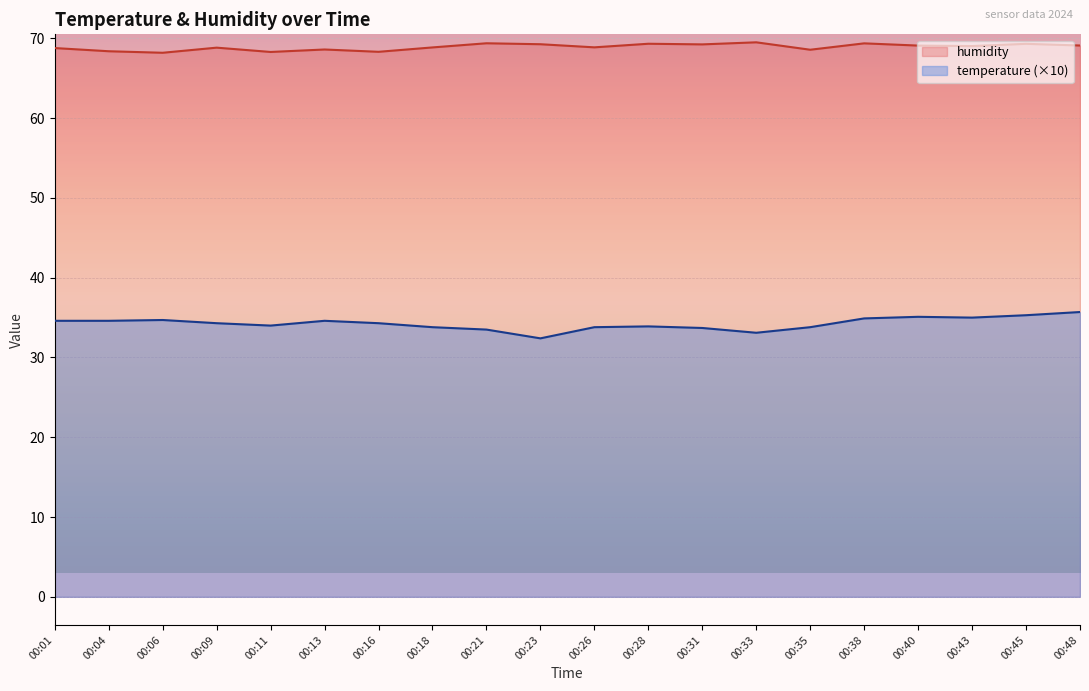

Which label corresponds to the largest value in the chart?

00:33